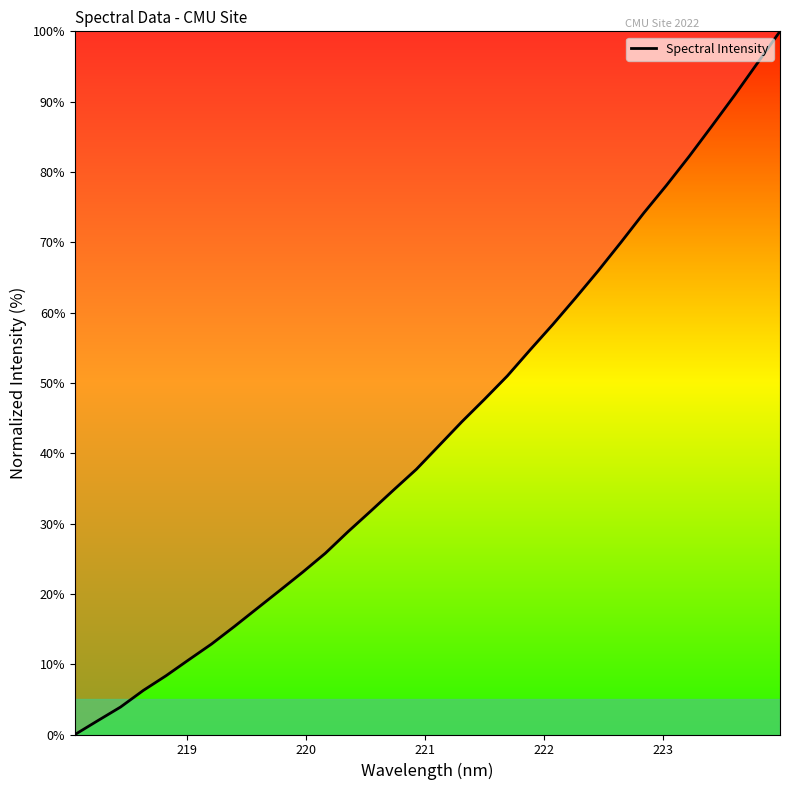

What is the difference between the maximum and minimum values?

100.0